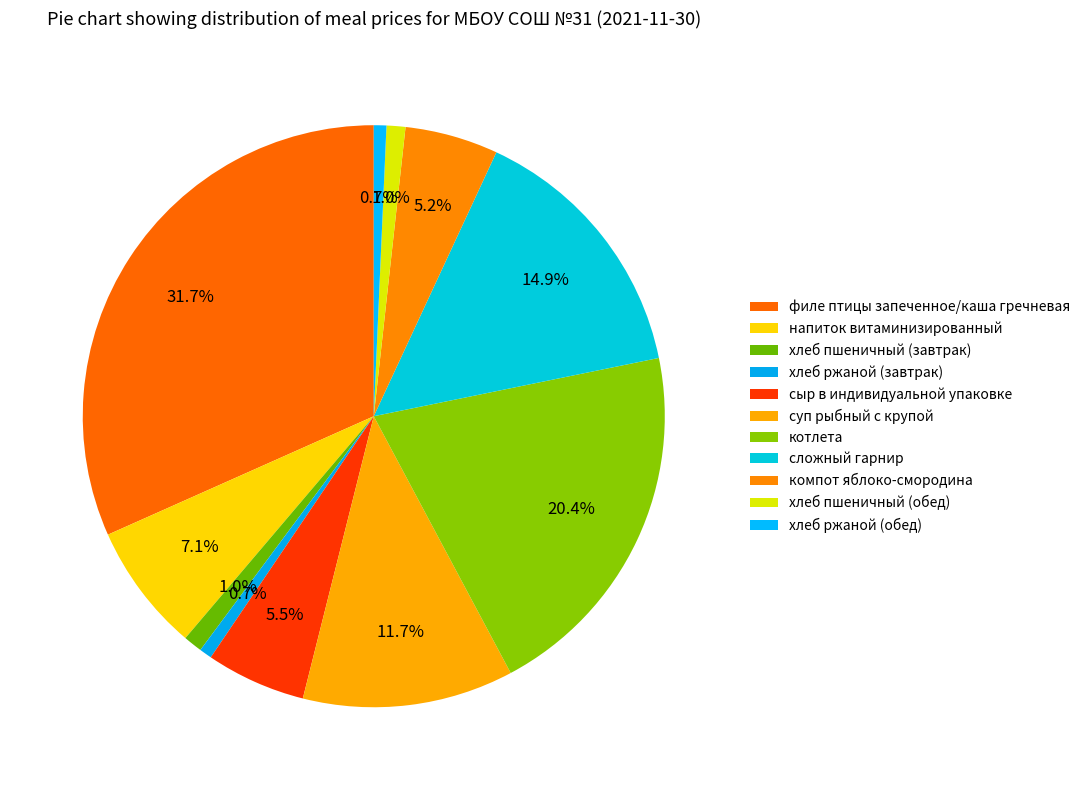

Which slice is the largest?

филе птицы запеченное/каша гречневая